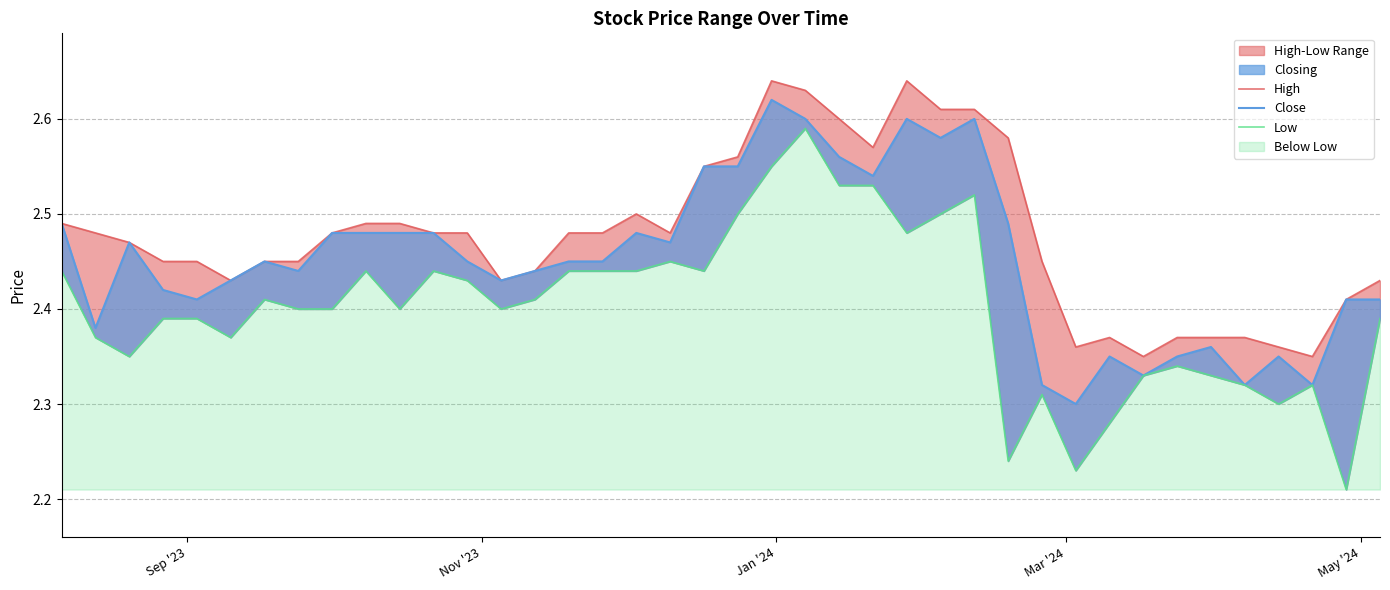

Is it true that Close equals 4.1 at 16?

False